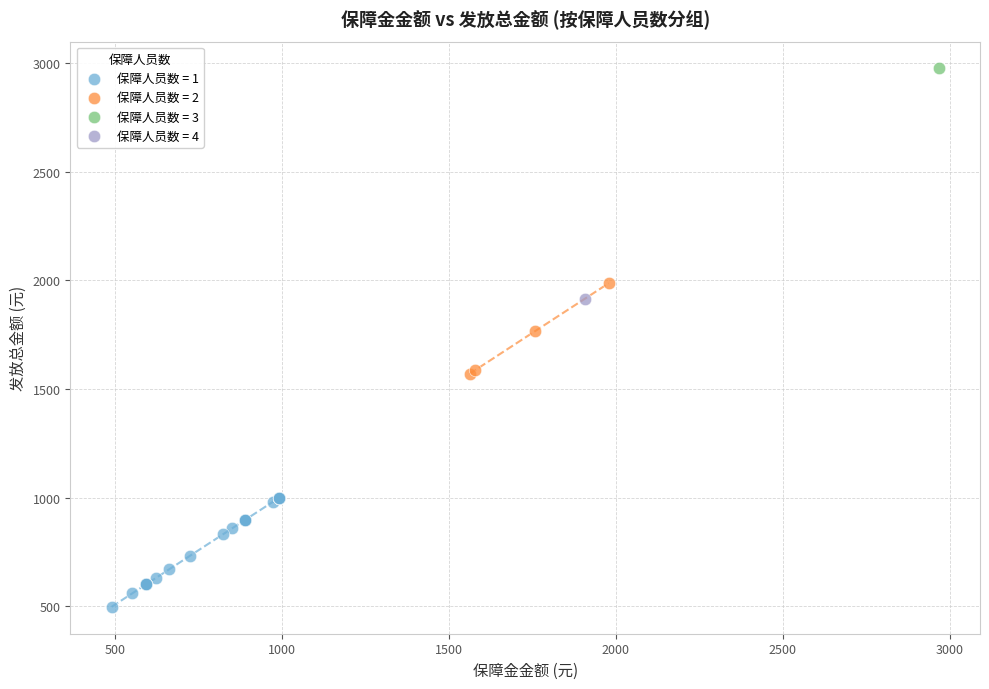

Which series reaches the maximum Y coordinate?

保障人员数 = 3